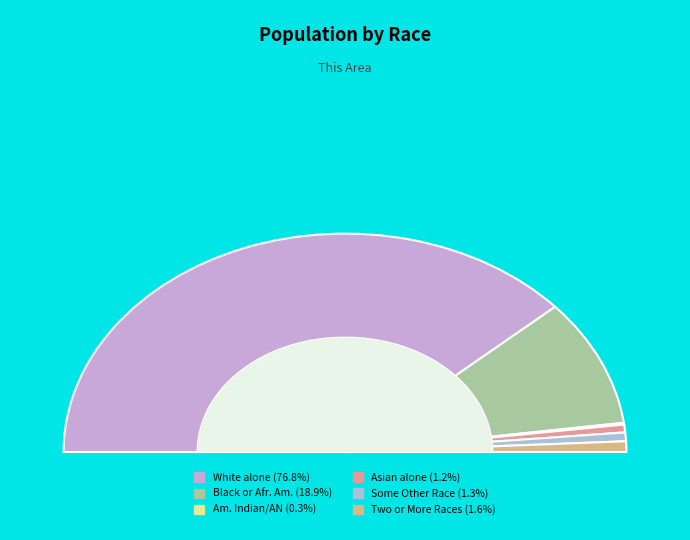

How many segments does this pie chart have?

6